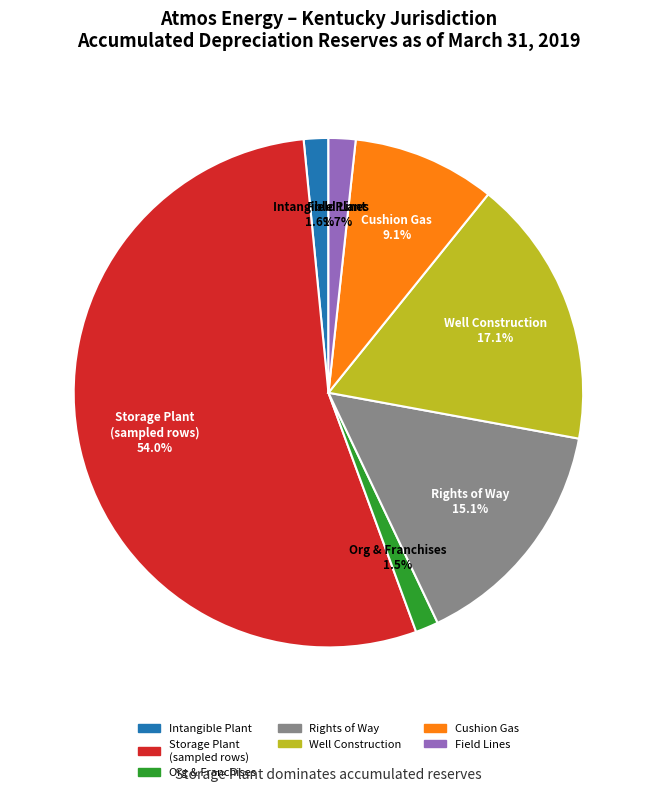

Is there any slice that represents more than half of the pie?

Yes